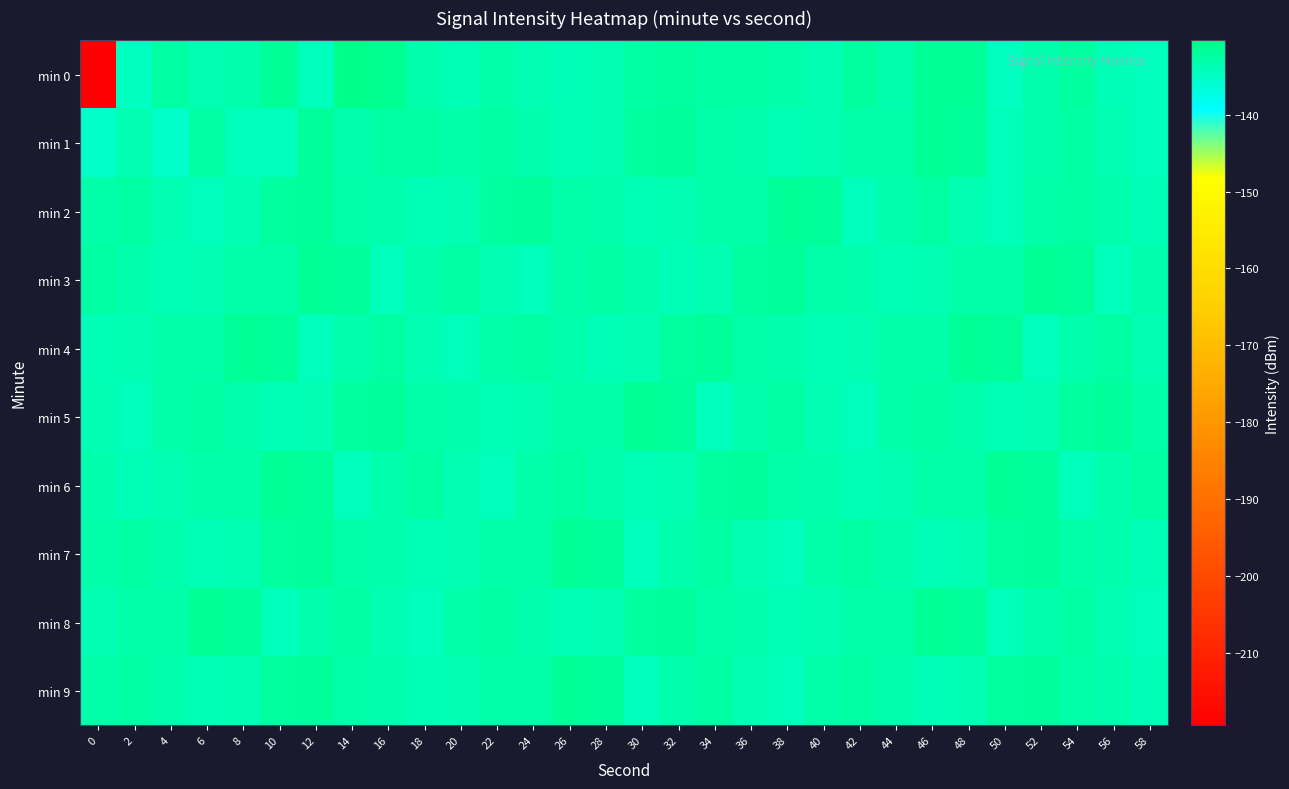

Which series has the widest spread of values?

min 0